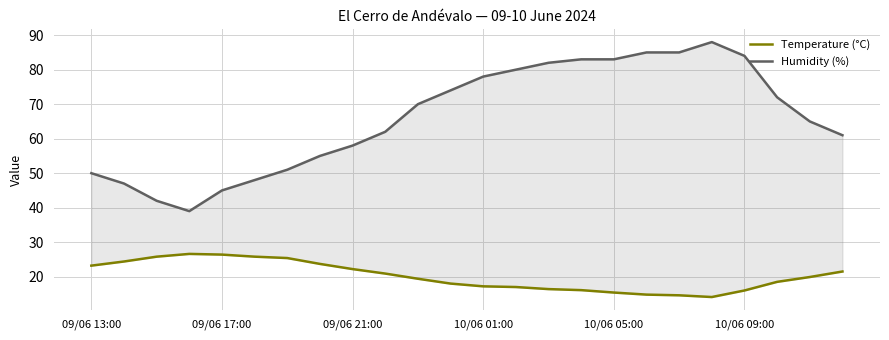

What is the smallest value displayed?

14.1